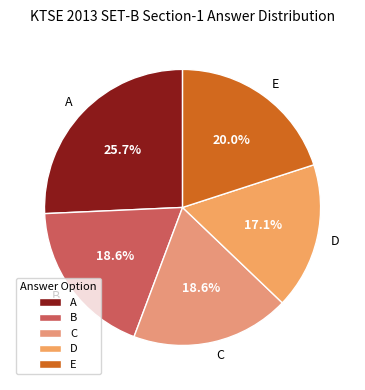

Do E and D together represent more than half of the pie?

No